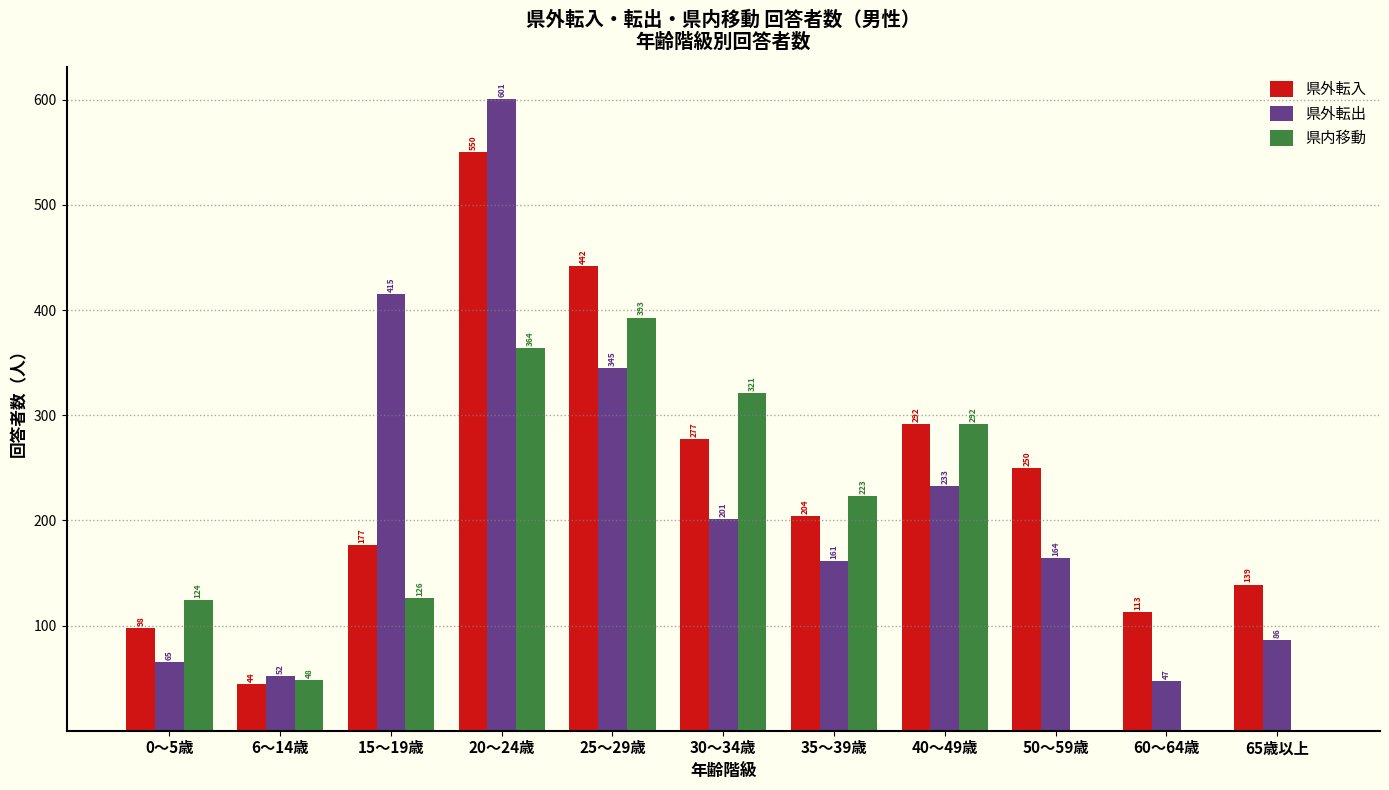

Reading left to right, list all the values displayed in this chart.

県外転入: 0～5歳=98	6～14歳=44	15～19歳=177	20～24歳=550	25～29歳=442	30～34歳=277	35～39歳=204	40～49歳=292	50～59歳=250	60～64歳=113	65歳以上=139
県外転出: 0～5歳=65	6～14歳=52	15～19歳=415	20～24歳=601	25～29歳=345	30～34歳=201	35～39歳=161	40～49歳=233	50～59歳=164	60～64歳=47	65歳以上=86
県内移動: 0～5歳=124	6～14歳=48	15～19歳=126	20～24歳=364	25～29歳=393	30～34歳=321	35～39歳=223	40～49歳=292	50～59歳=0	60～64歳=0	65歳以上=0